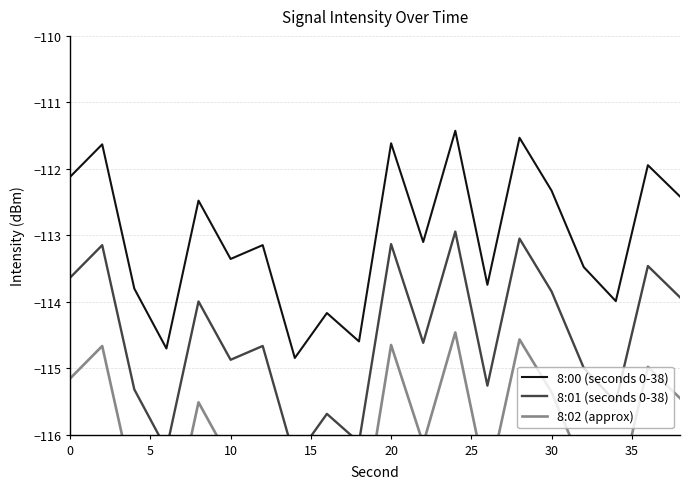

Which label corresponds to the smallest value in the chart?

35